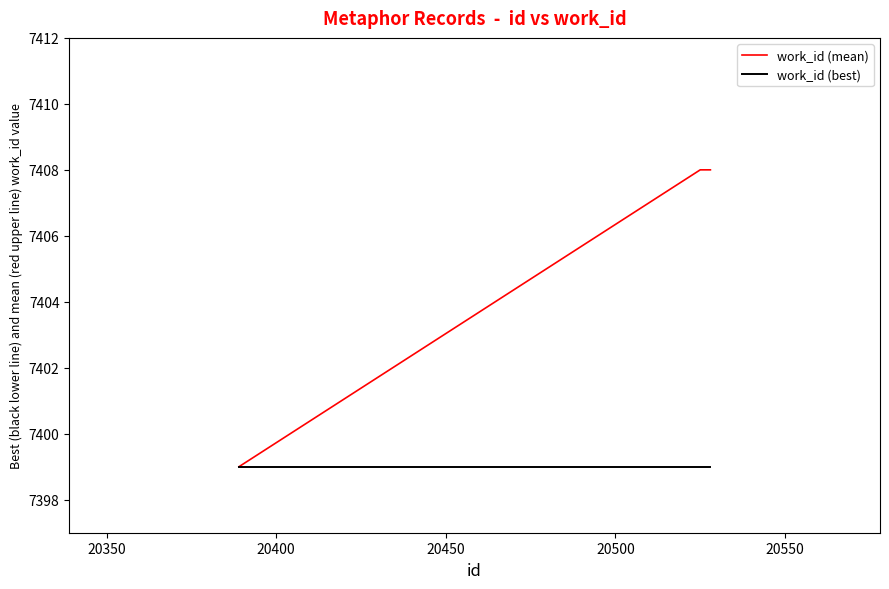

Which series has the largest total across all categories?

work_id (mean)